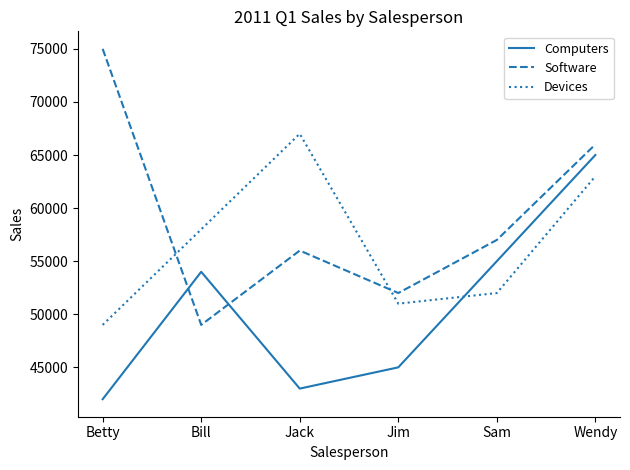

Is it true that Software equals 19197 at Wendy?

False